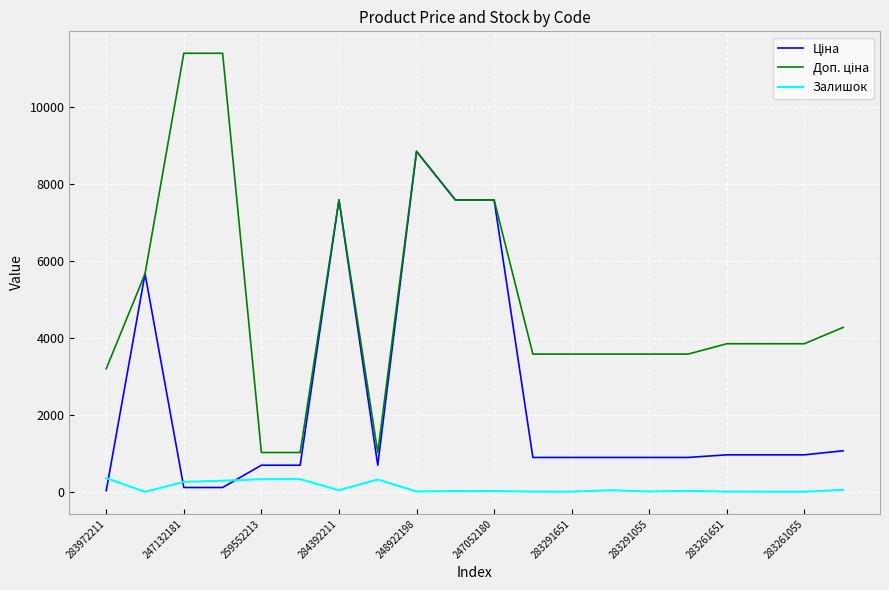

How many lines are shown in the chart?

3